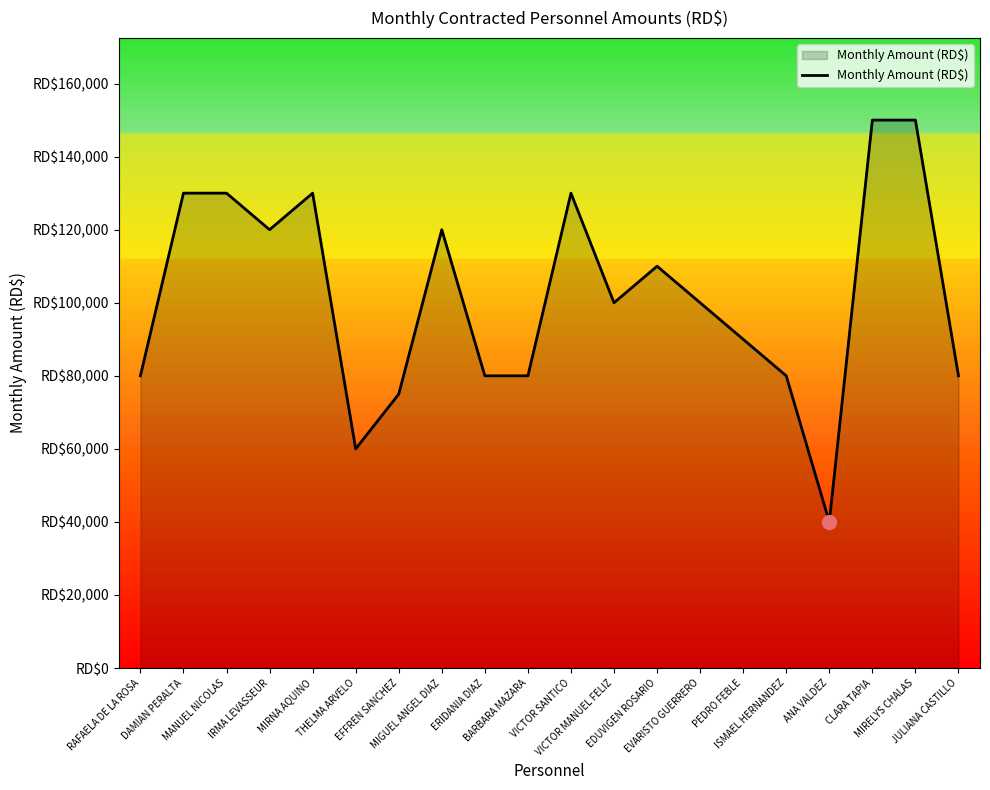

True or false: there are more than 1 points higher than both neighbors.

True